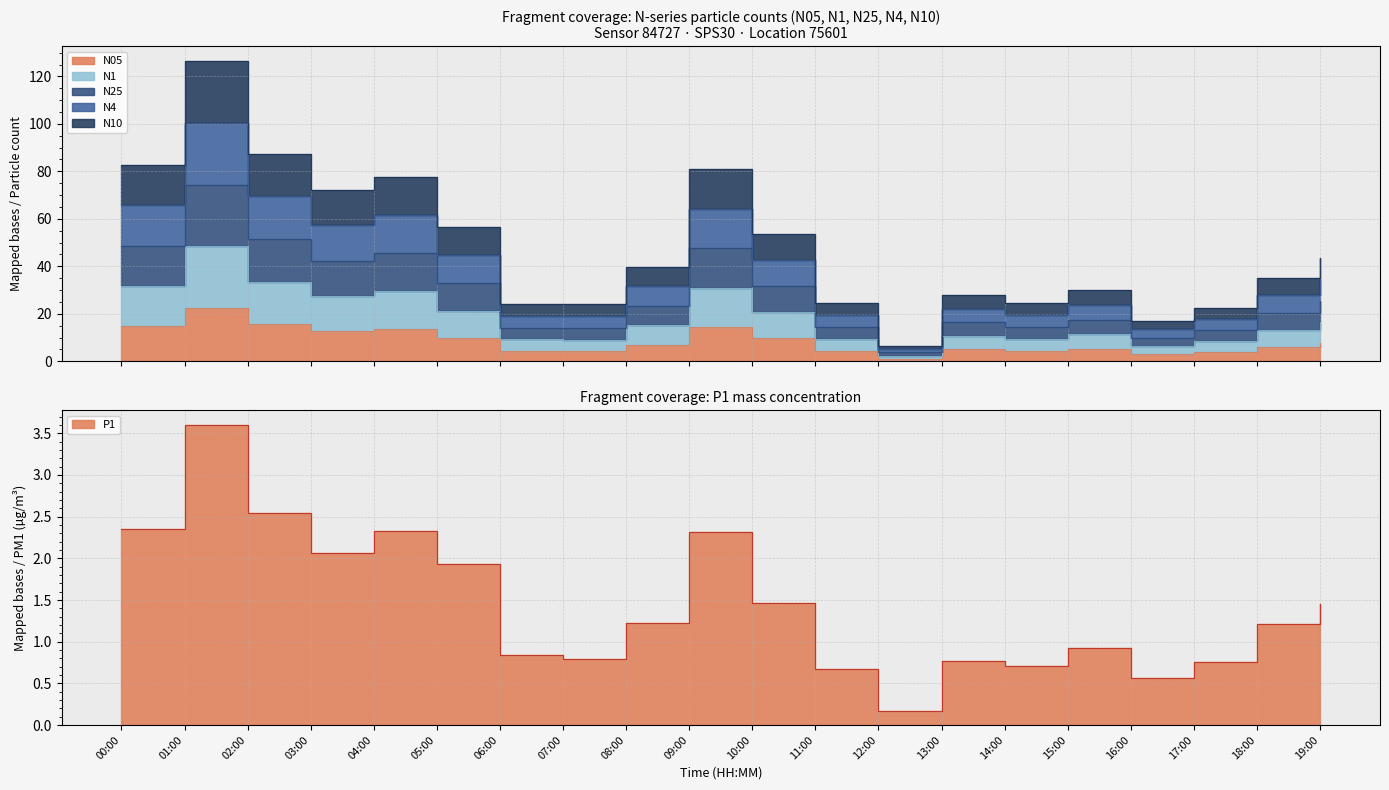

What is the smallest value displayed?

0.2